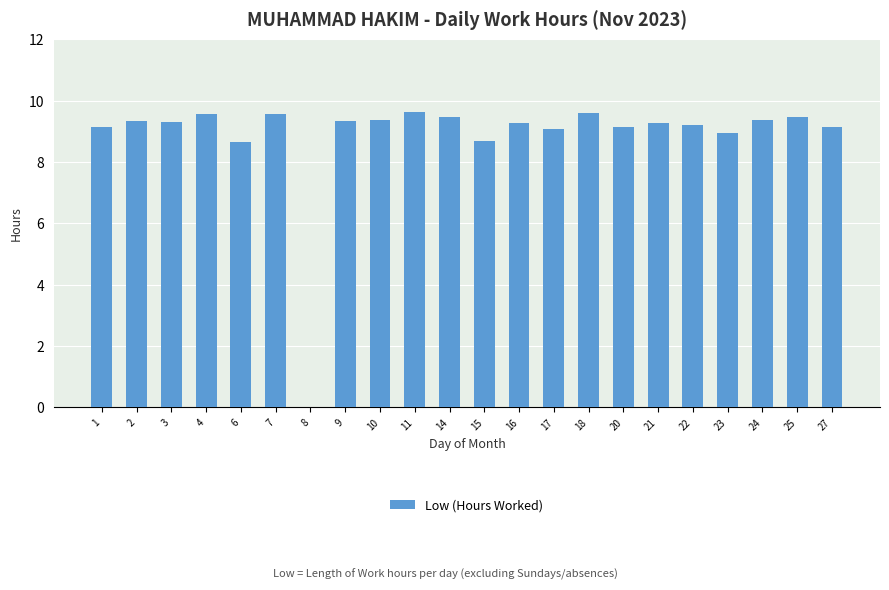

The value at 22 is 12.8. True or false?

False